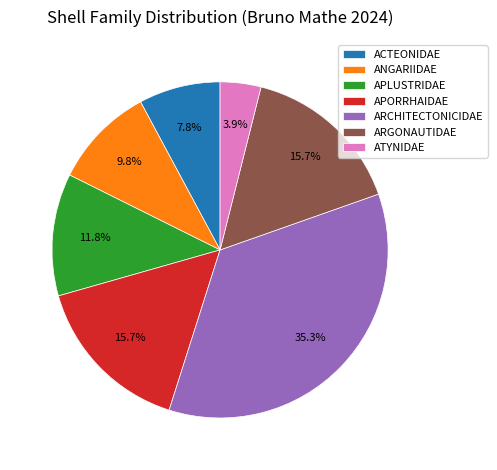

Is there any slice that represents more than half of the pie?

No